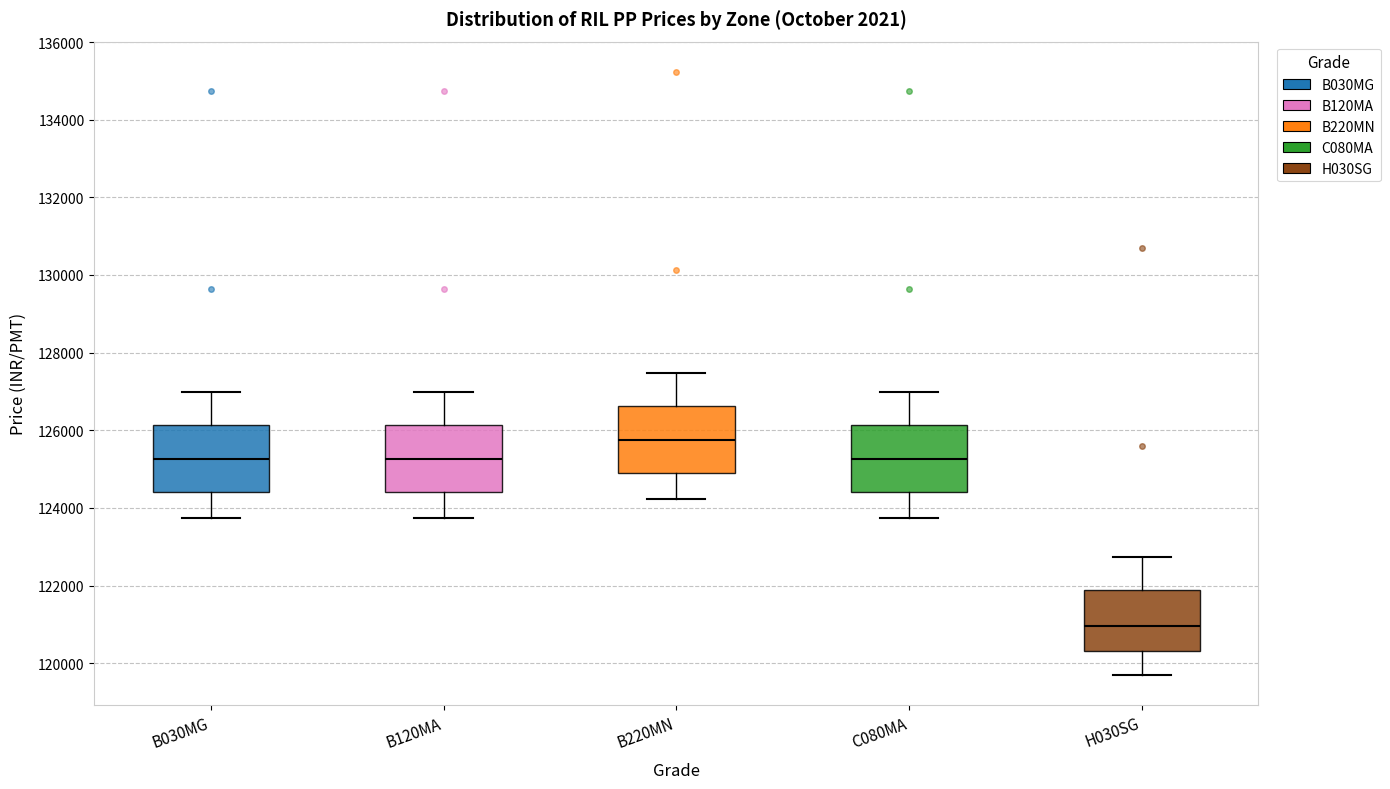

Reading left to right, transcribe this box plot: for each box, give where its median line is, the range the box spans, and where its two whiskers end, as read against the y-axis. The values are not printed on the chart, so give them approximately, as read against the axis.

B030MG: median 125200, box 124400 to 126200, whiskers 123800 to 127000
B120MA: median 125200, box 124400 to 126200, whiskers 123800 to 127000
B220MN: median 125800, box 124800 to 126600, whiskers 124200 to 127400
C080MA: median 125200, box 124400 to 126200, whiskers 123800 to 127000
H030SG: median 121000, box 120400 to 121800, whiskers 119600 to 122800